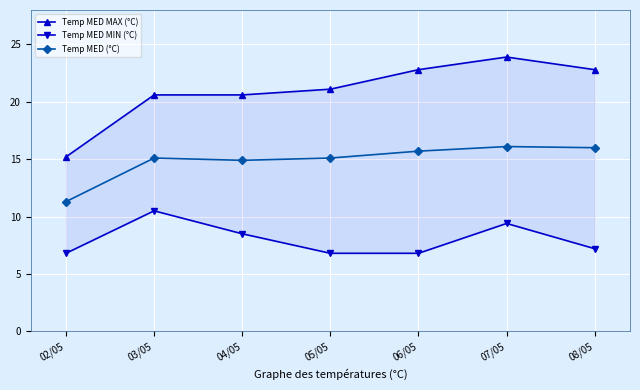

What is the minimum value shown in the chart?

6.8